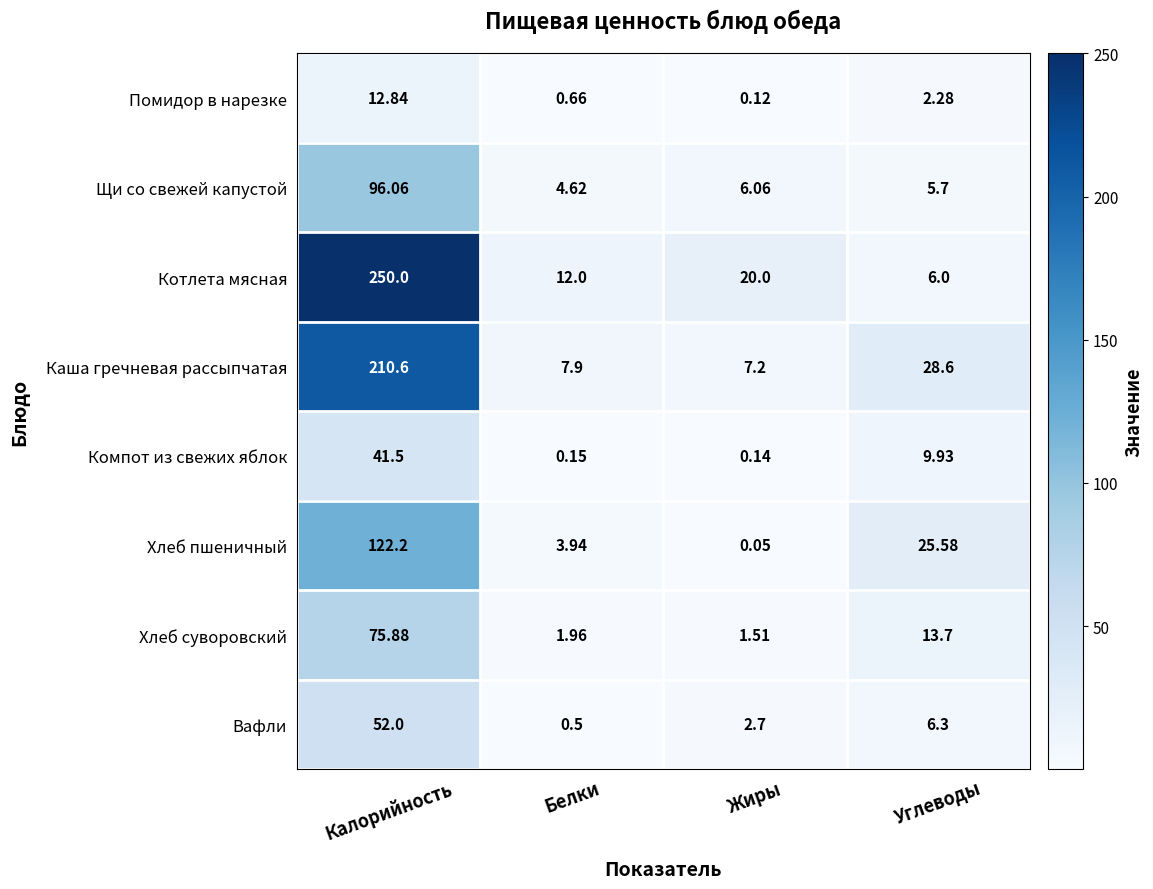

Is the value of Хлеб суворовский at Жиры greater than the value of Помидор в нарезке at Жиры?

Yes